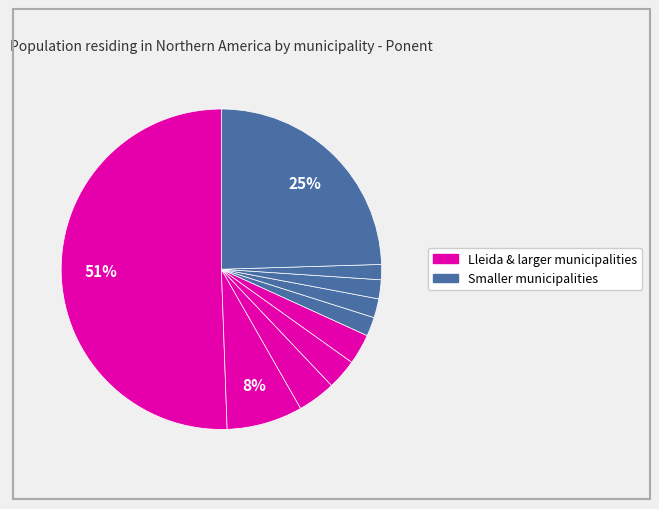

Which slice represents more than half of the pie?

Lleida